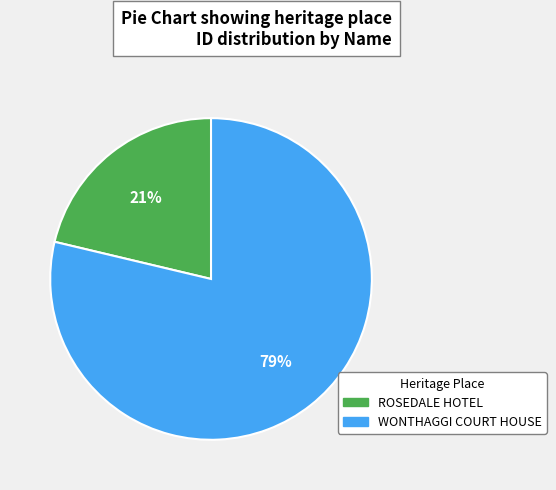

To the nearest percent, what is the combined percentage of ROSEDALE HOTEL and WONTHAGGI COURT HOUSE?

100%